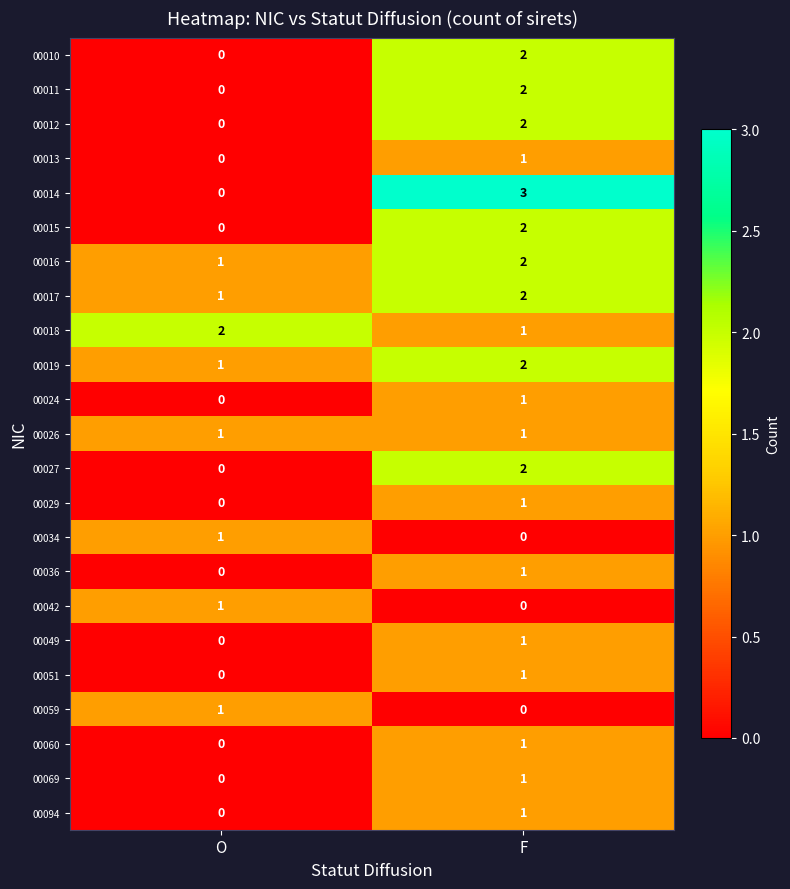

Which series has the largest range (max minus min)?

00014